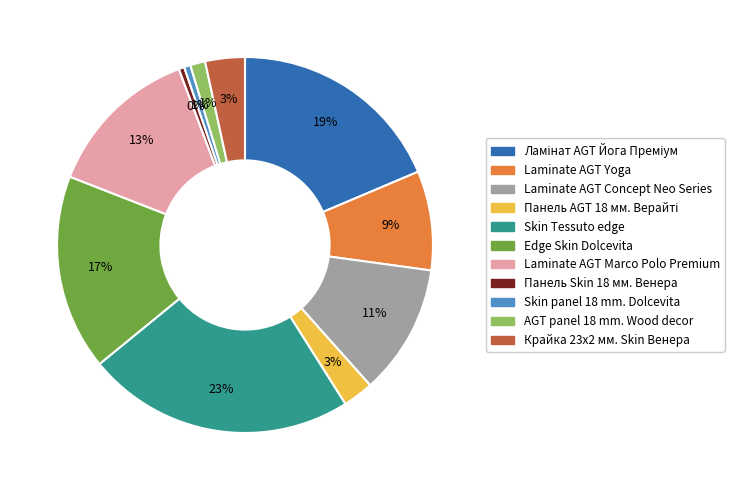

Does any single category account for the majority?

No